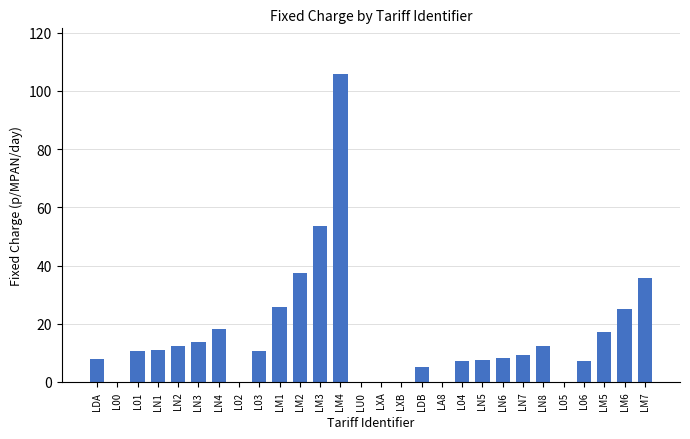

Approximately how many times larger is the value at LDA compared to LDB?

1.5